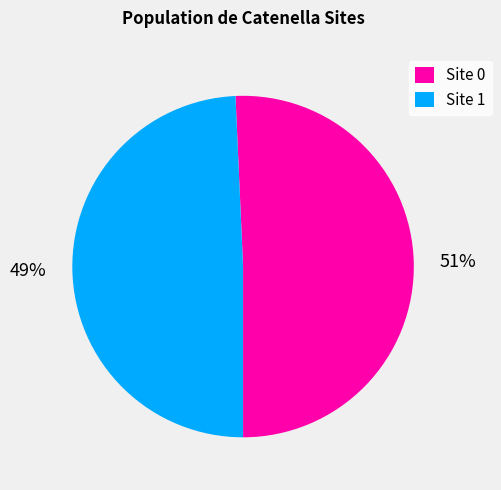

How many segments does this pie chart have?

2